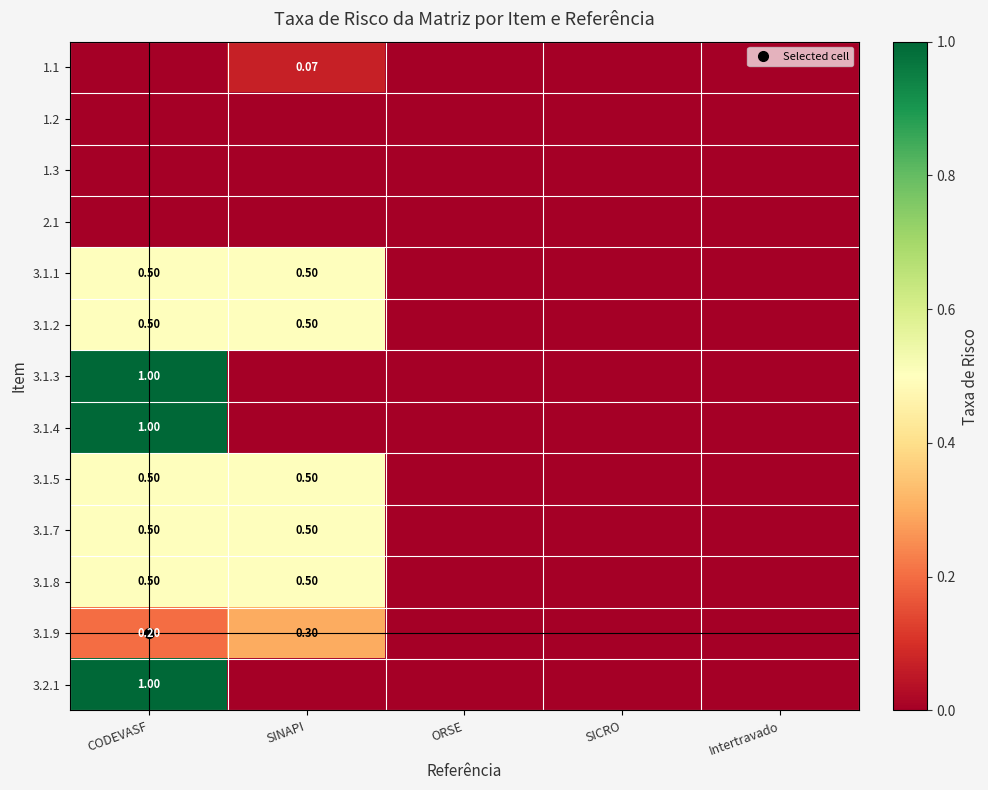

At which category is the sum across all series the highest?

CODEVASF